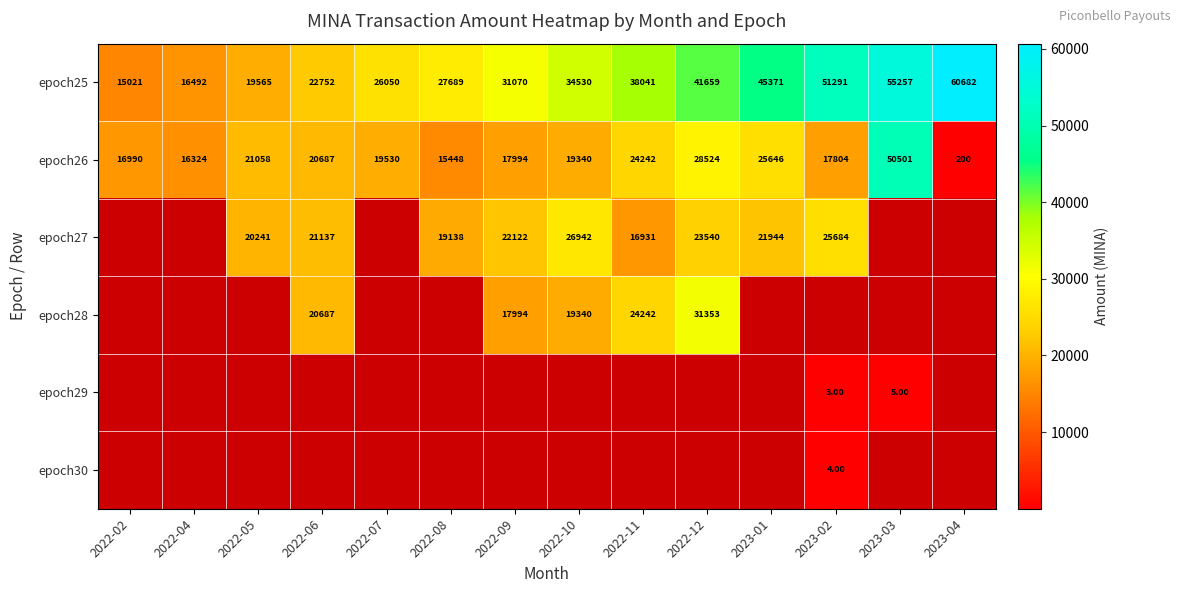

What is the sum of all epoch26 values?

294288